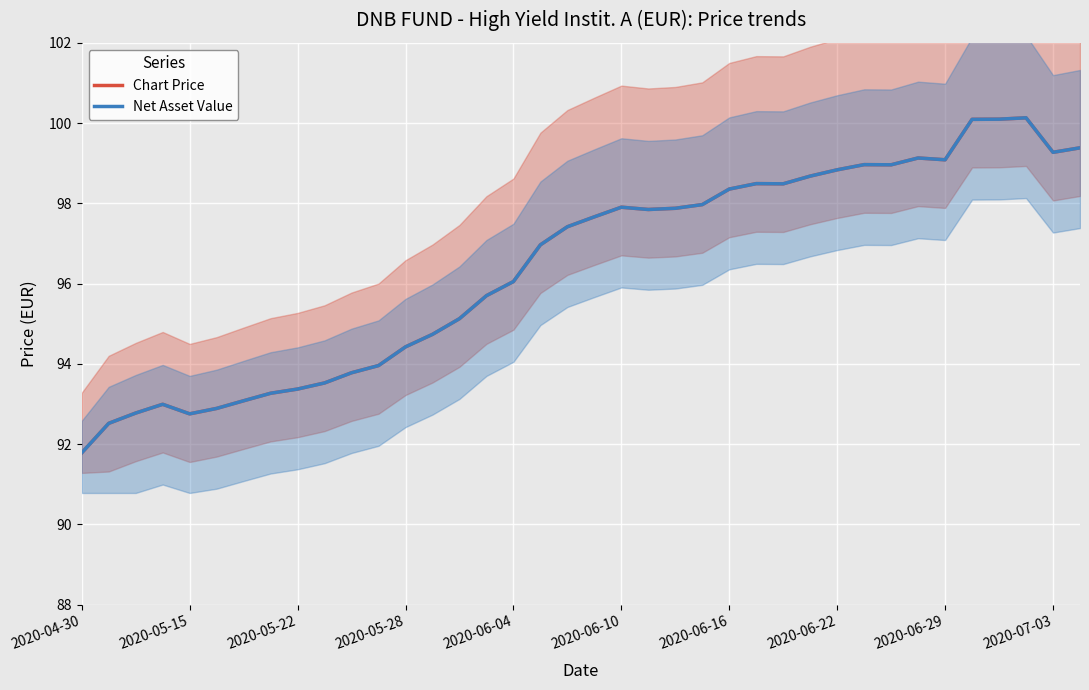

True or false: Net Asset Value and Chart Price cross at least once.

False